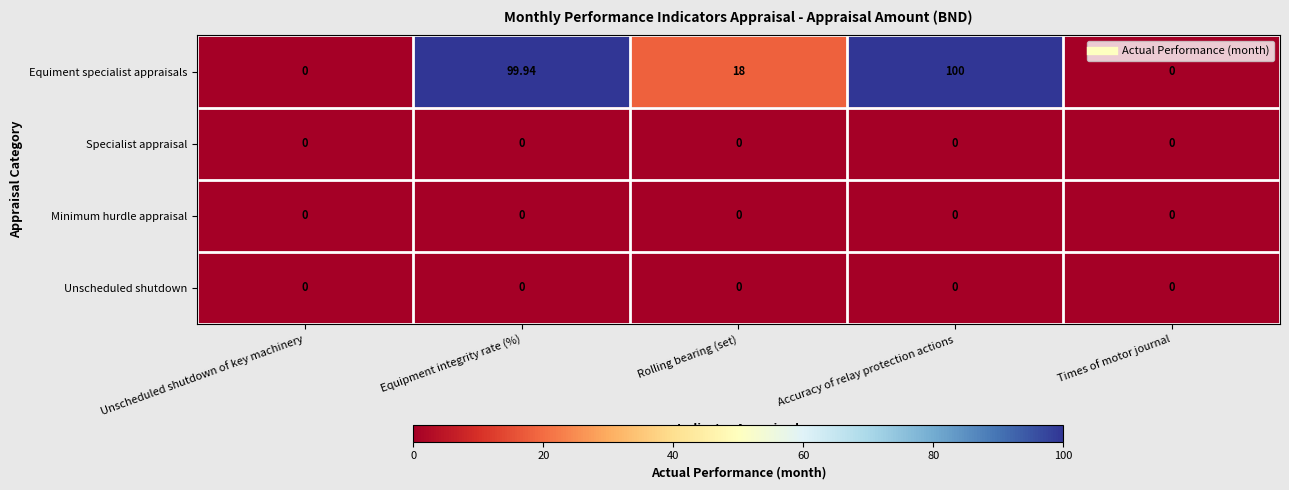

How many distinct data groups are displayed?

4